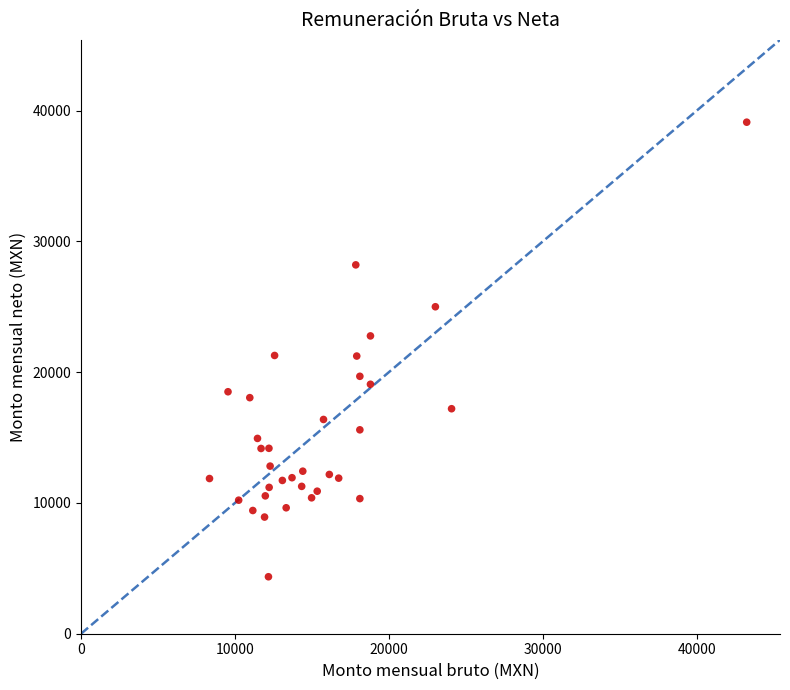

What is the range of X values (max minus min)?

34894.0